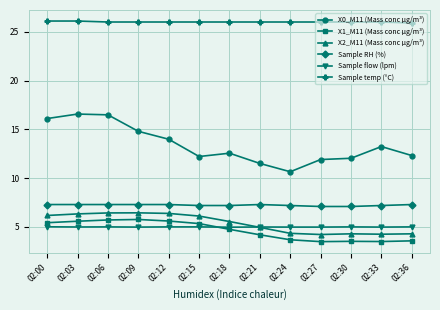

How many categories are shown in the chart?

13